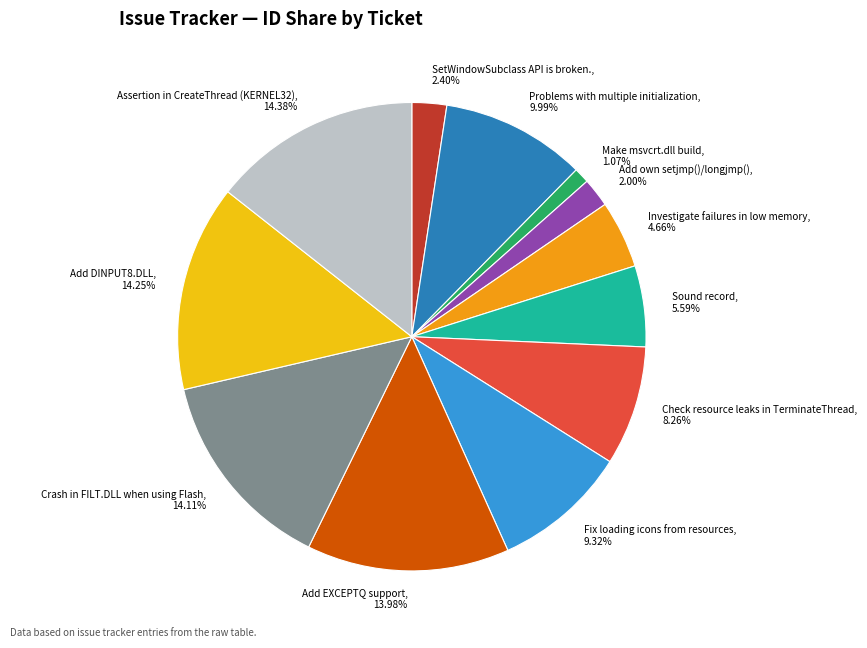

What is the ratio of the value at Fix loading icons from resources to the value at SetWindowSubclass API is broken.?

3.9